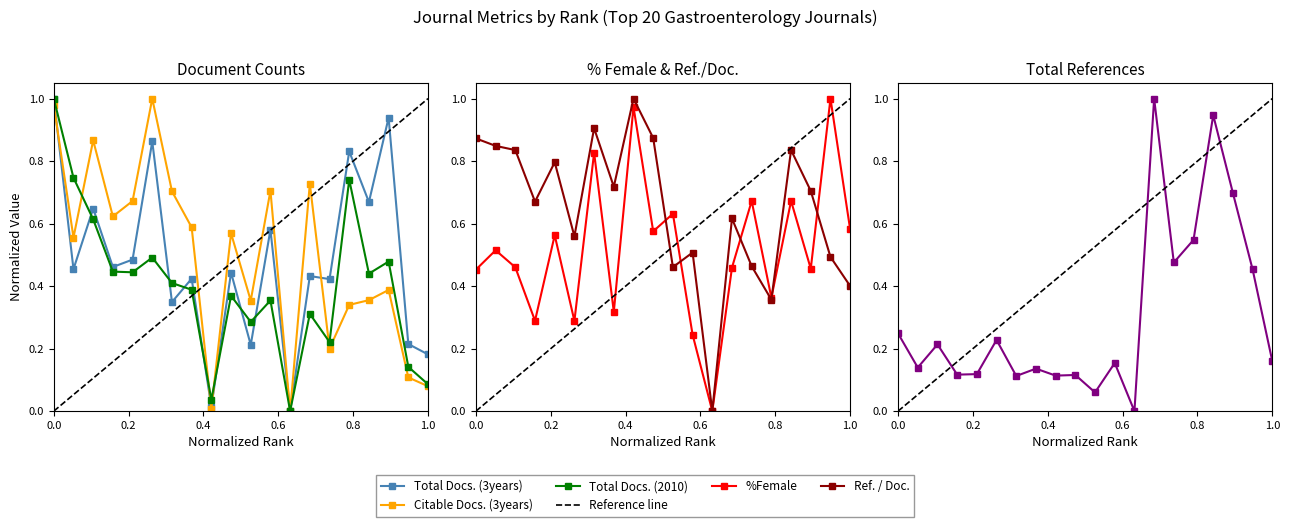

Reading left to right, list all the values displayed in this chart.

Total Docs. (3years): 1.0	0.5	0.6	0.5	0.5	0.9	0.3	0.4	0.0	0.4	0.2	0.6	0.0	0.4	0.4	0.8	0.7	0.9	0.2	0.2
Citable Docs. (3years): 1.0	0.6	0.9	0.6	0.7	1.0	0.7	0.6	0.0	0.6	0.4	0.7	0.0	0.7	0.2	0.3	0.4	0.4	0.1	0.1
Total Refs.: 0.2	0.1	0.2	0.1	0.1	0.2	0.1	0.1	0.1	0.1	0.1	0.2	0.0	1.0	0.5	0.5	0.9	0.7	0.5	0.2
%Female: 0.5	0.5	0.5	0.3	0.6	0.3	0.8	0.3	1.0	0.6	0.6	0.2	0.0	0.5	0.7	0.4	0.7	0.5	1.0	0.6
Ref. / Doc.: 0.9	0.8	0.8	0.7	0.8	0.6	0.9	0.7	1.0	0.9	0.5	0.5	0.0	0.6	0.5	0.4	0.8	0.7	0.5	0.4
Total Docs. (2010): 1.0	0.7	0.6	0.4	0.4	0.5	0.4	0.4	0.0	0.4	0.3	0.4	0.0	0.3	0.2	0.7	0.4	0.5	0.1	0.1